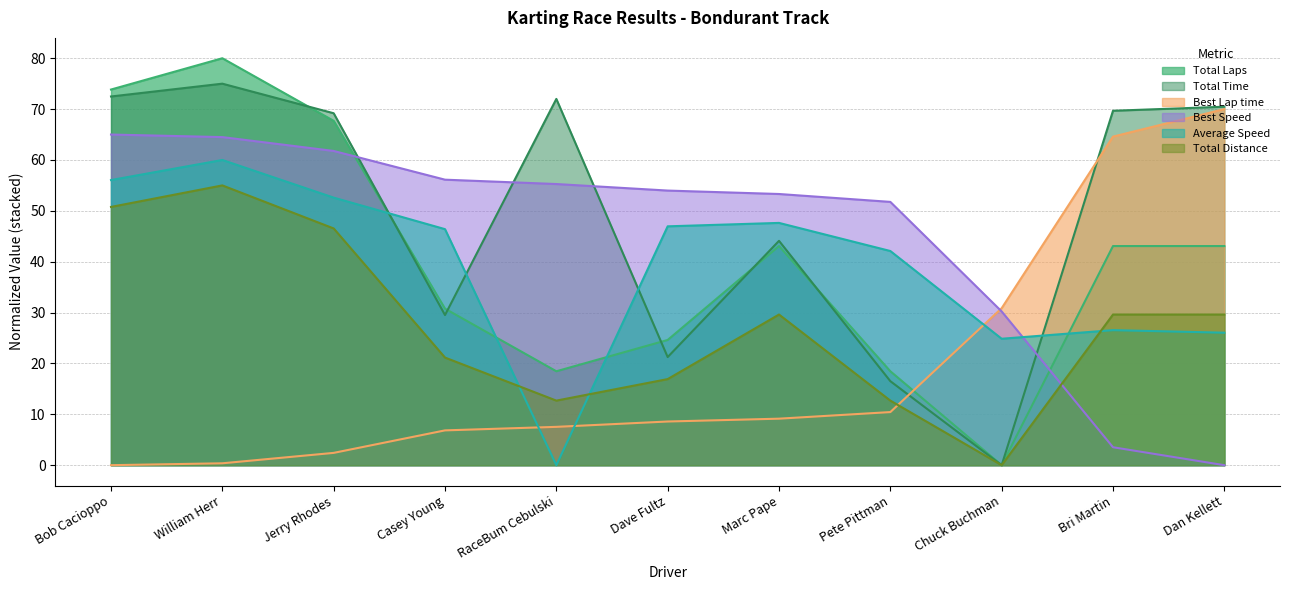

At which label does Total Time reach its peak?

William Herr